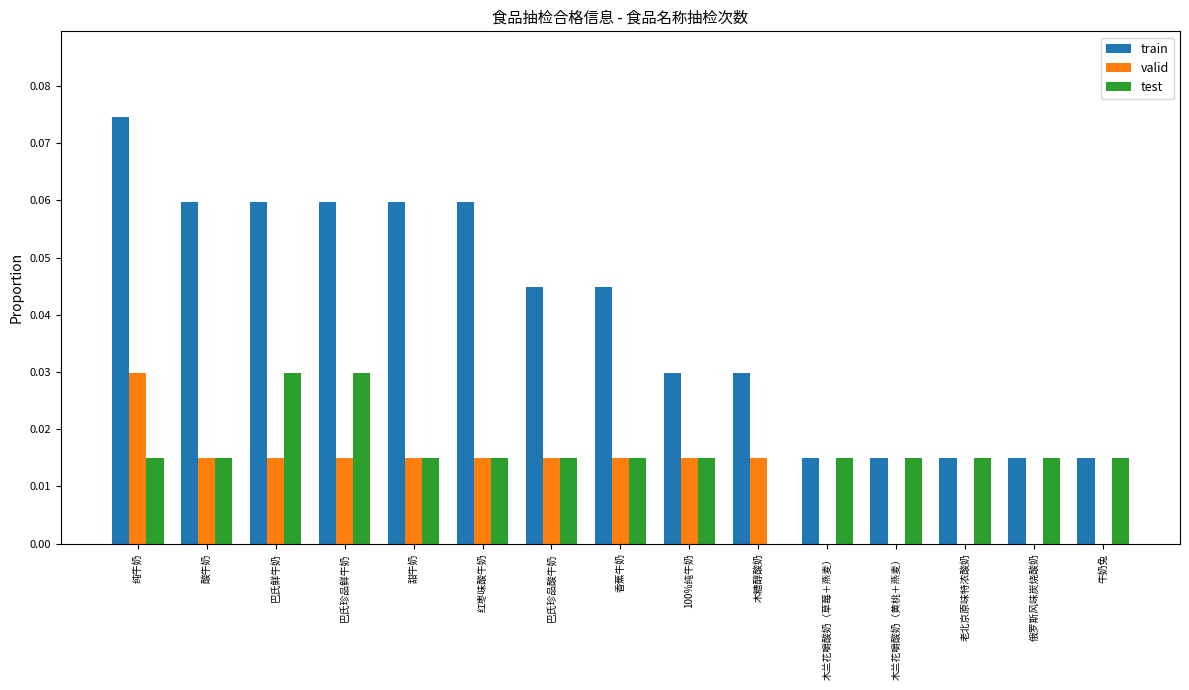

Which series changed the most between 巴氏珍品酸牛奶 and 木兰花嚼酸奶（黄桃＋燕麦）?

train